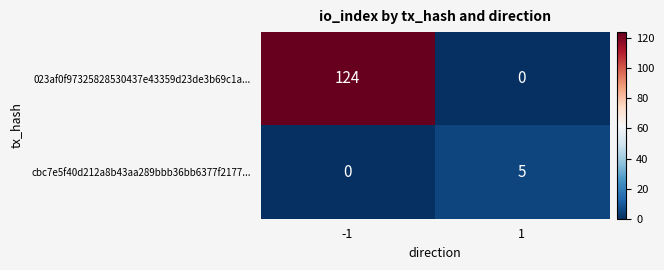

Reading right to left, extract all data points from this chart.

023af0f97325828530437e43359d23de3b69c1a...: 0	124
cbc7e5f40d212a8b43aa289bbb36bb6377f2177...: 5	0